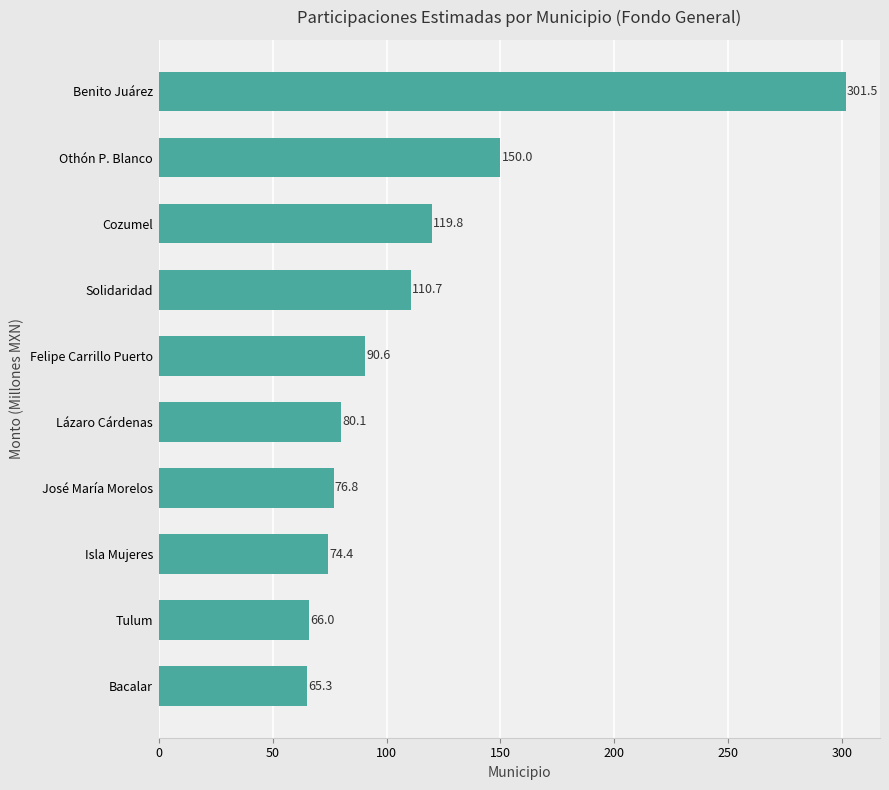

Reading bottom to top, list all the values displayed in this chart.

Bacalar=65.3	Tulum=66.0	Isla Mujeres=74.4	José María Morelos=76.8	Lázaro Cárdenas=80.1	Felipe Carrillo Puerto=90.6	Solidaridad=110.7	Cozumel=119.8	Othón P. Blanco=150.0	Benito Juárez=301.5